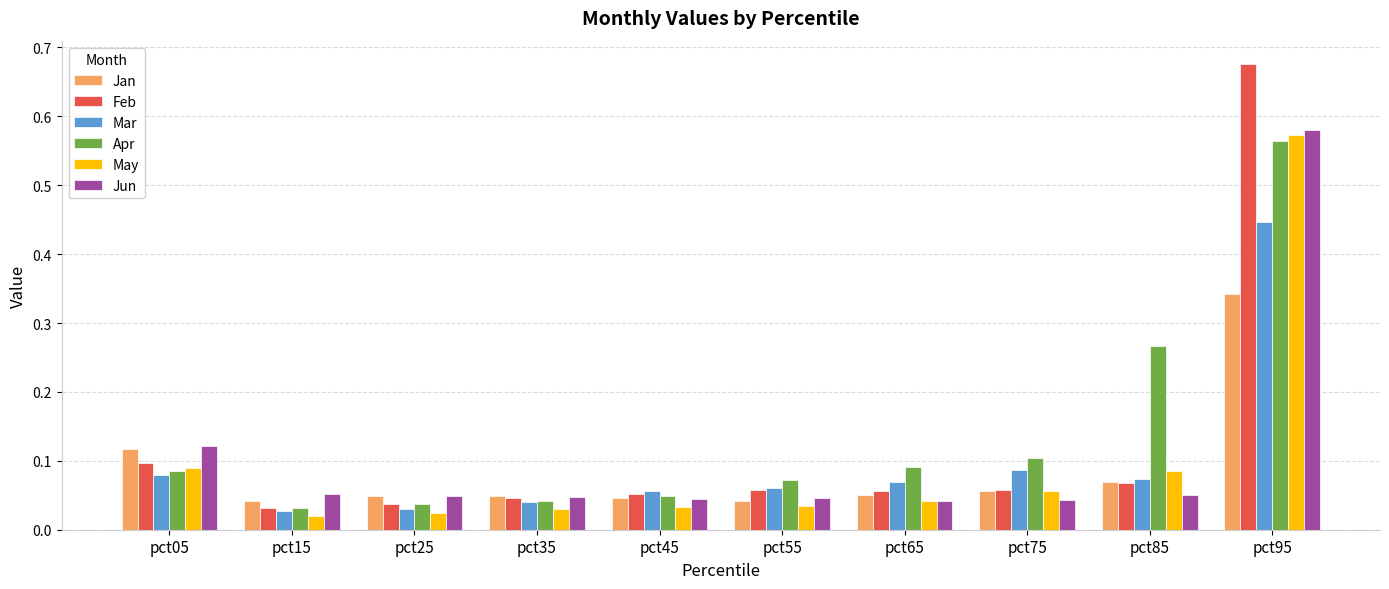

What is the sum of all Apr values?

1.3